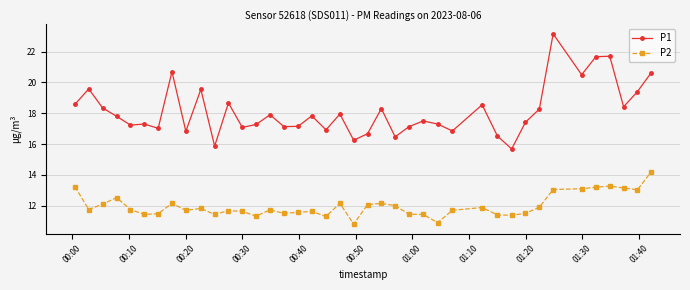

Rank the series by their maximum value, from highest to lowest.

P1, P2